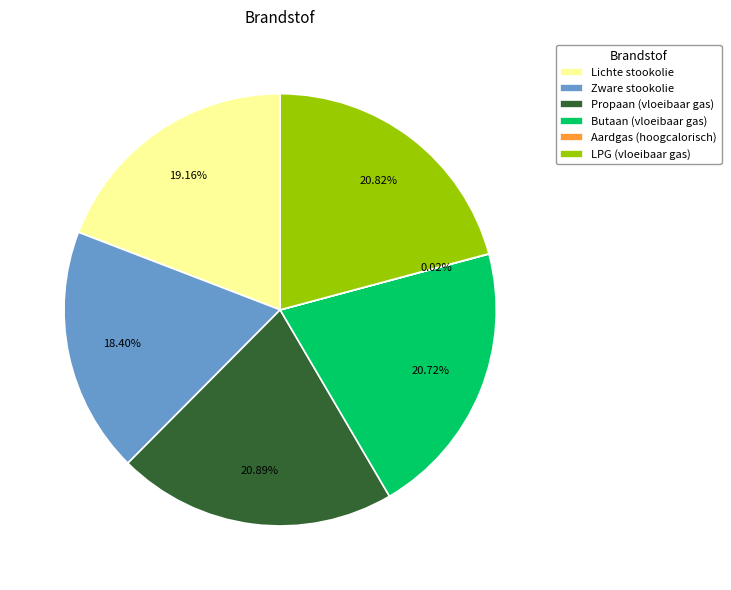

Which has a higher value, Lichte stookolie or Zware stookolie?

Lichte stookolie